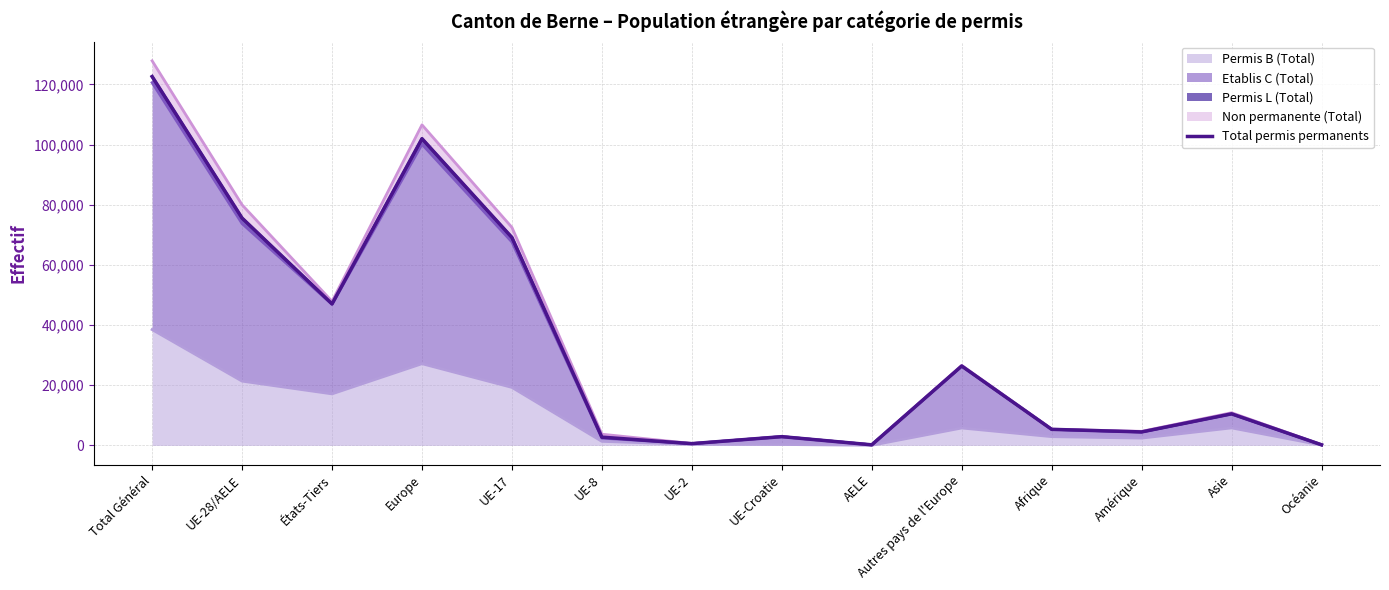

Is it true that the value at Océanie is 372?

False